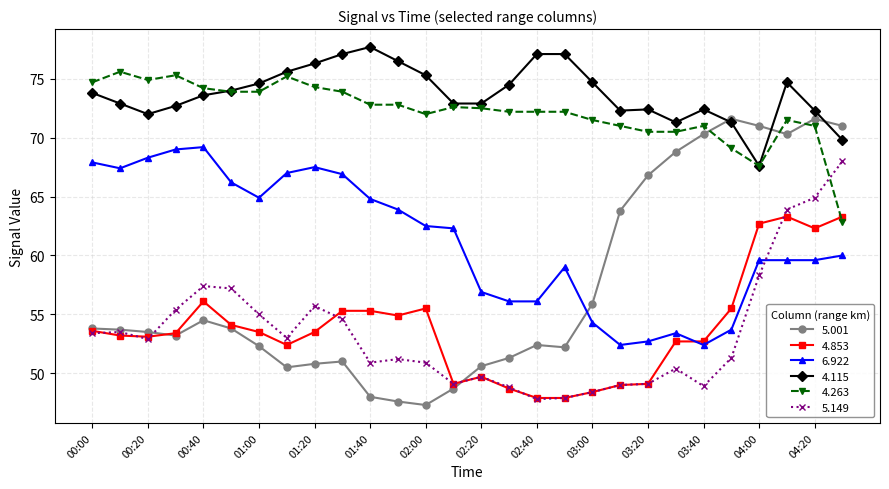

Which series ends up on top after the final intersection of 4.115 and 5.001?

5.001